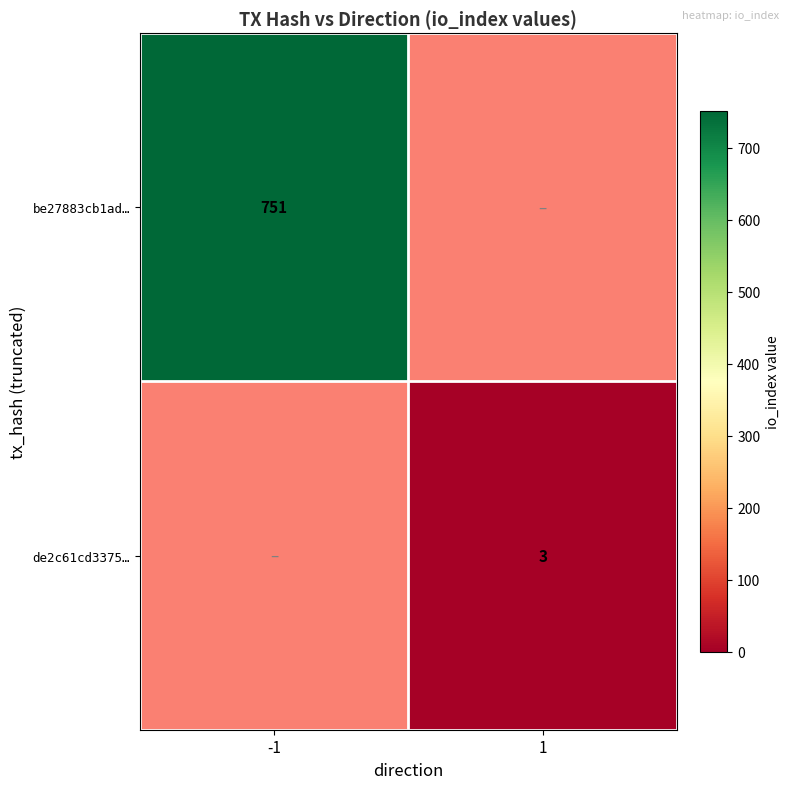

The value of be27883cb1ad… at -1 is 751. True or false?

True